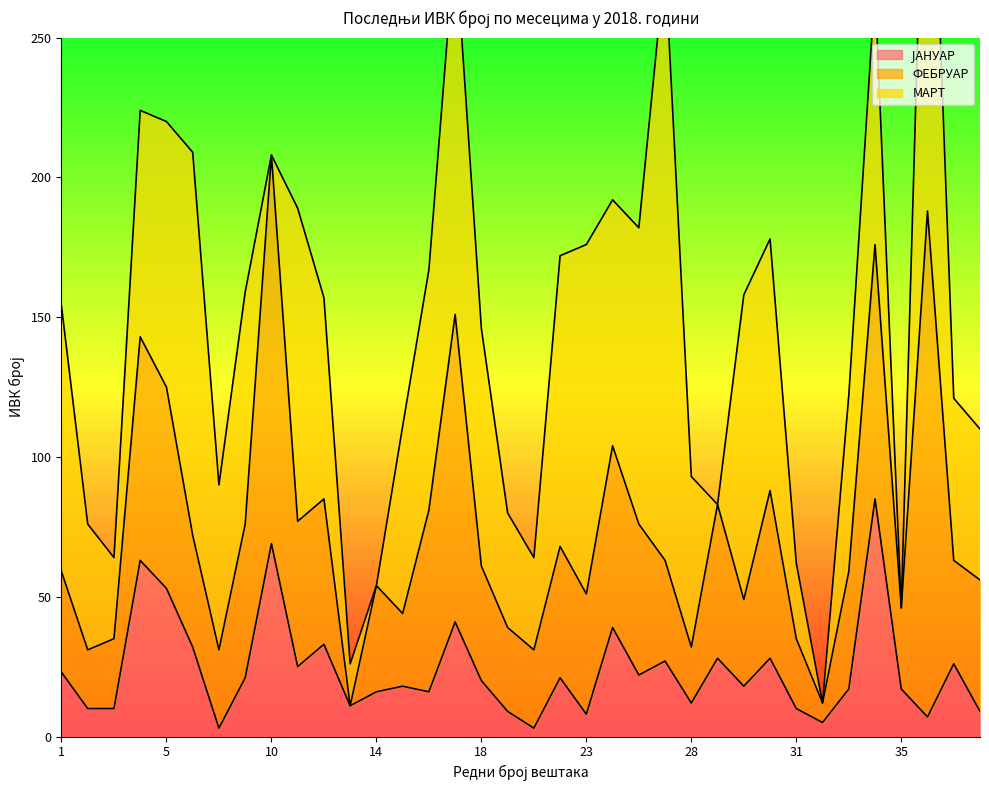

How many lines are shown in the chart?

3